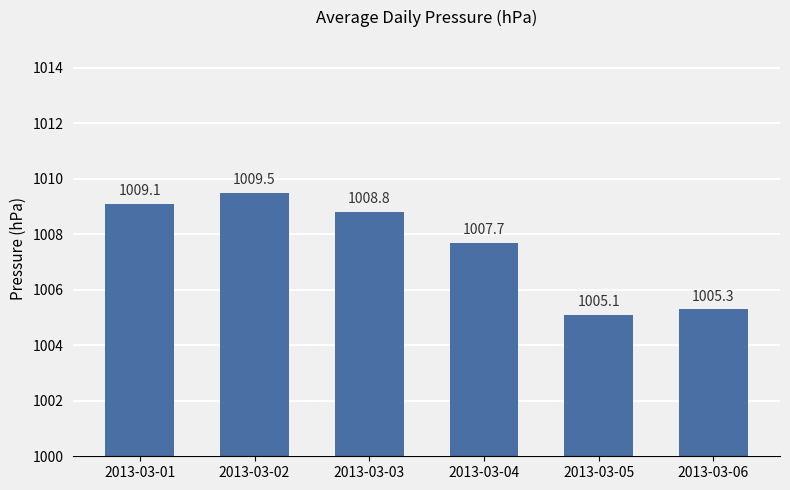

How many values are below 1008?

3